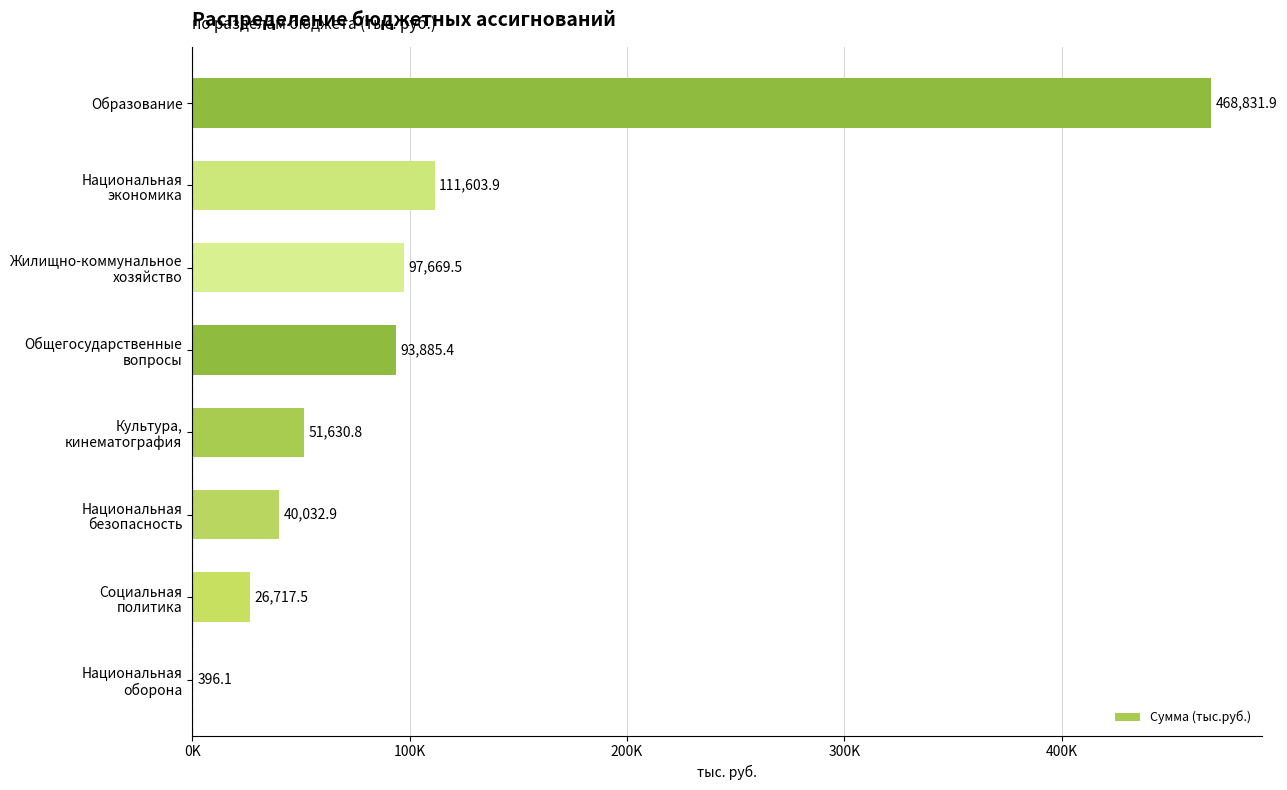

Are the bars horizontal?

Yes